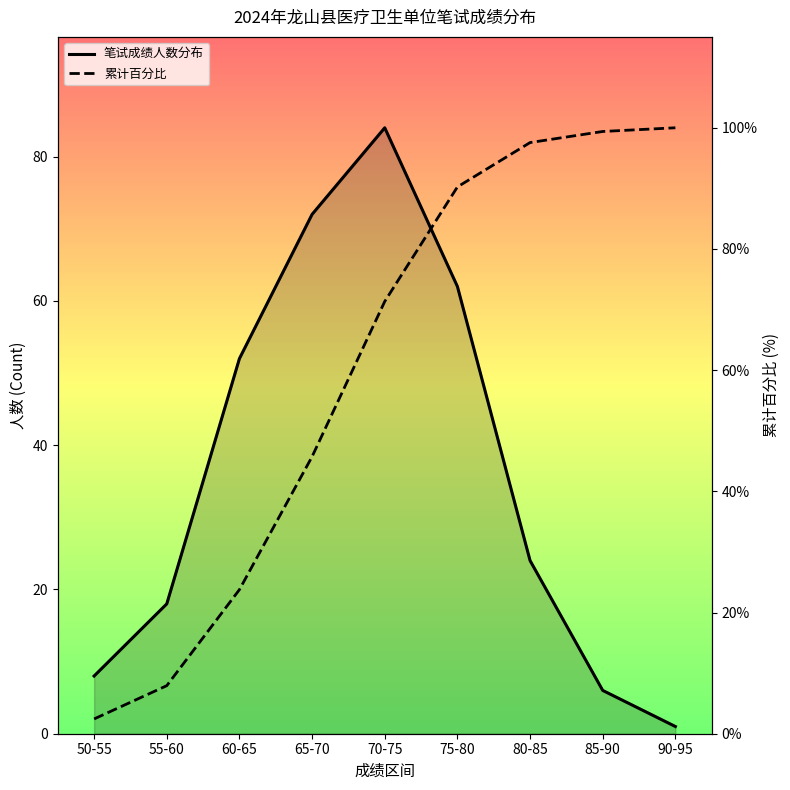

What is the label of the 5th point from the right?

70-75